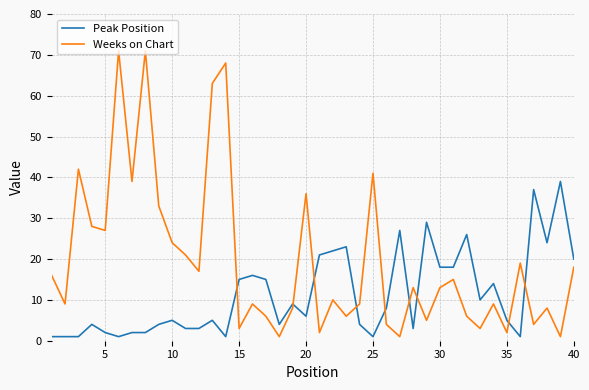

How many intersections are there between Peak Position and Weeks on Chart?

9